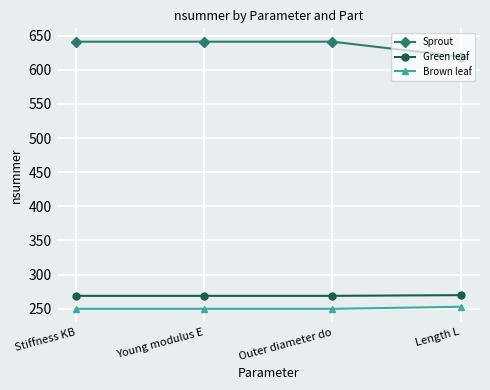

Which series has the largest total across all categories?

Sprout